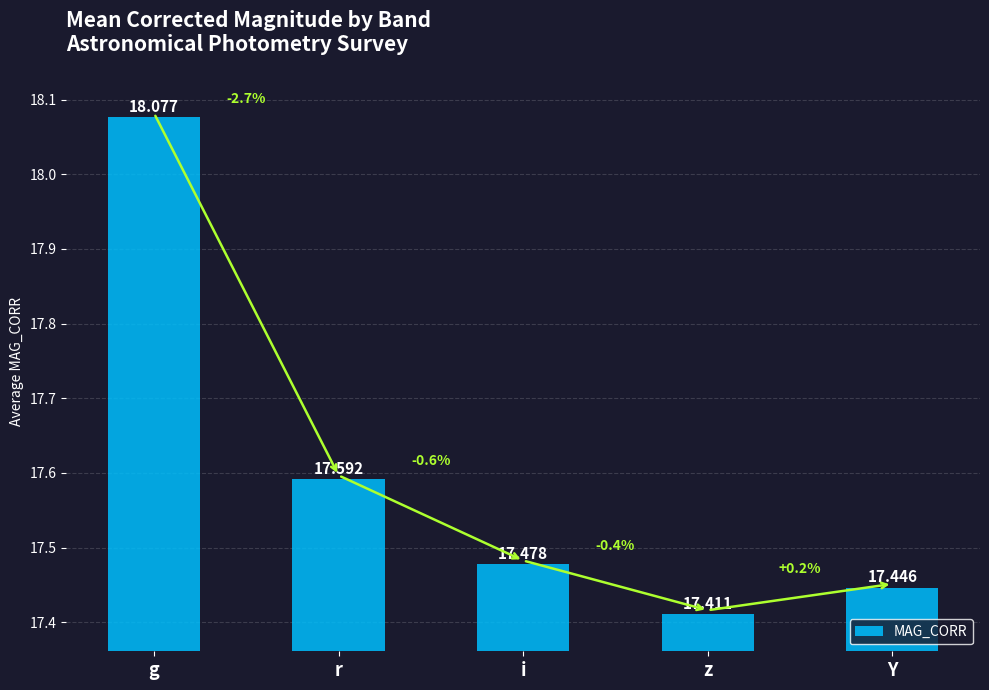

Rank the categories by value from lowest to highest.

z, Y, i, r, g